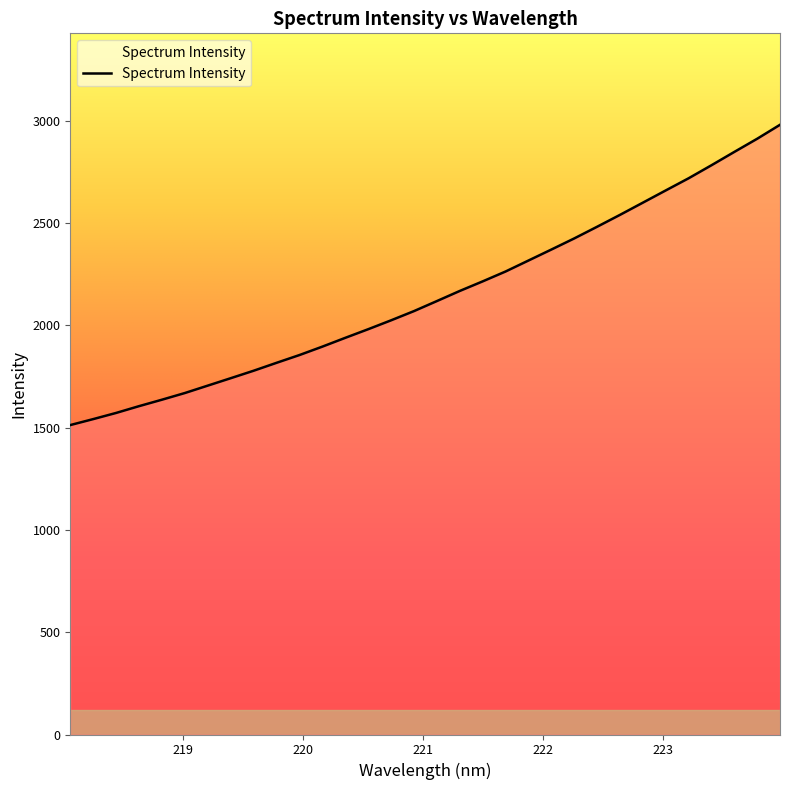

What is the sum of all values?

68761.2